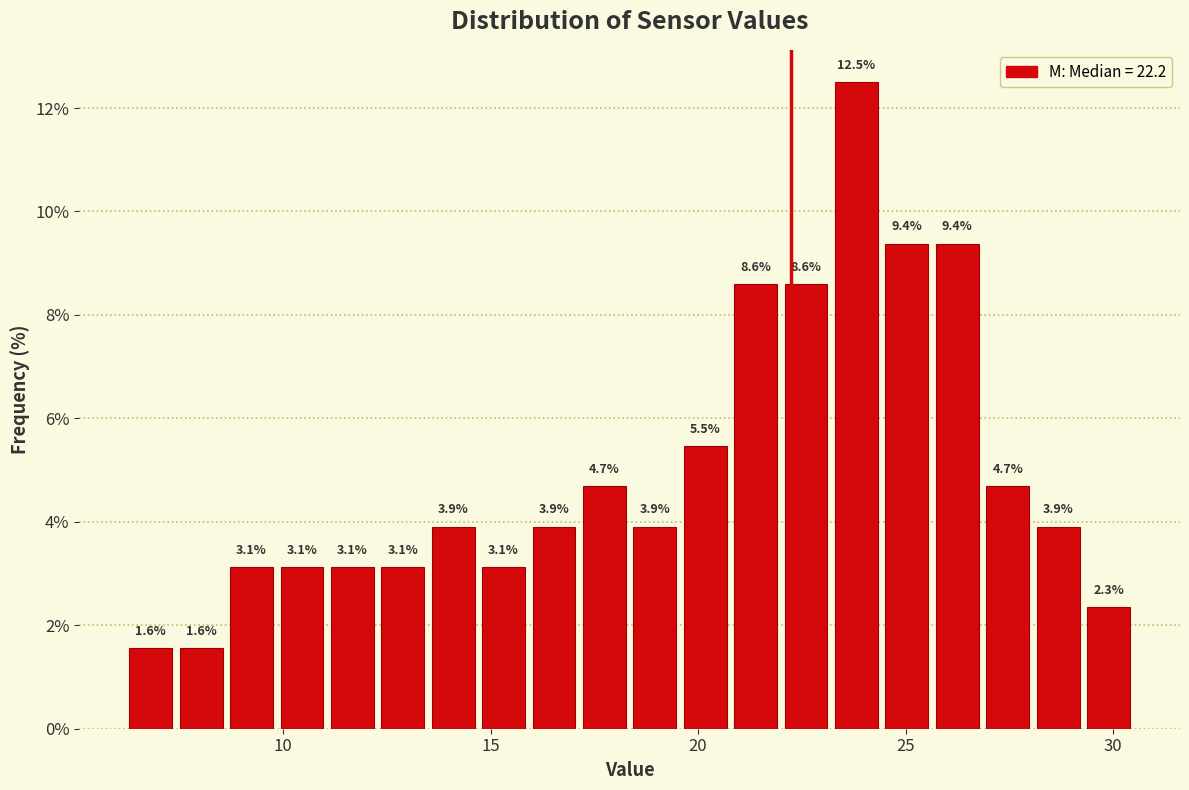

Read against the x-axis, roughly where is the centre of the tallest bar?

24.0